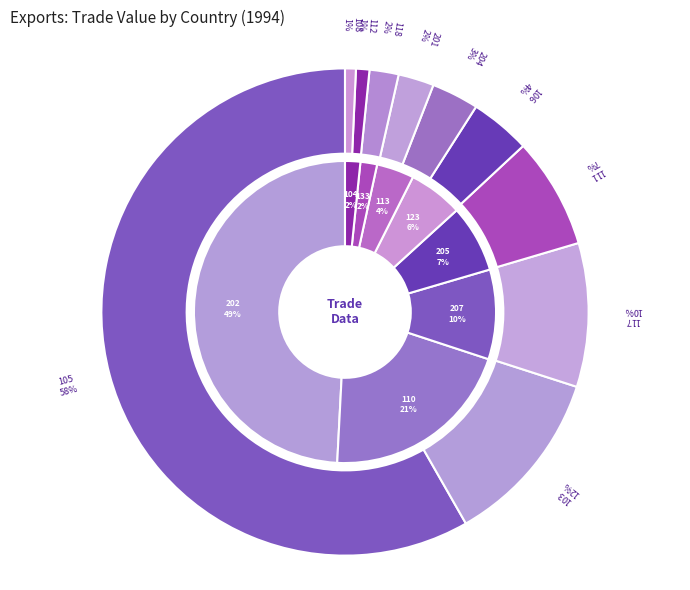

Which slice is the smallest?

124